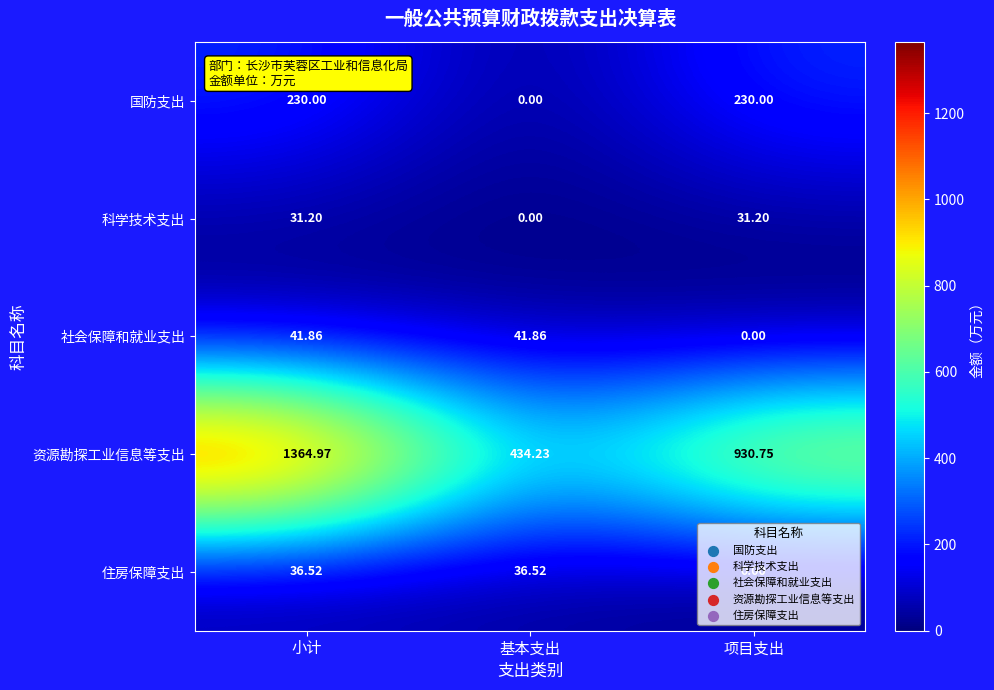

What is the total value across all series at 项目支出?

1192.0